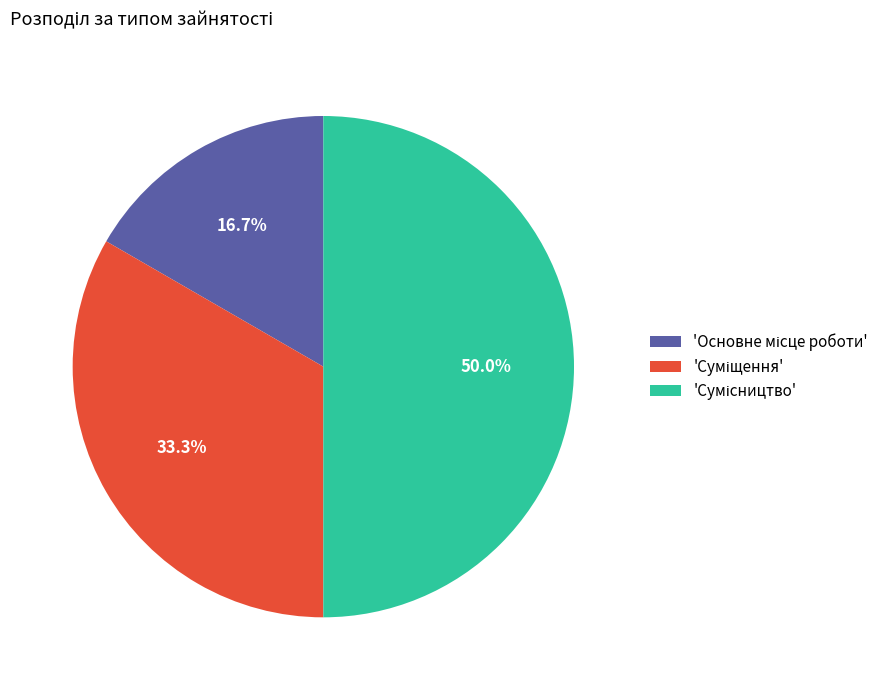

Count the number of slices in the pie.

3